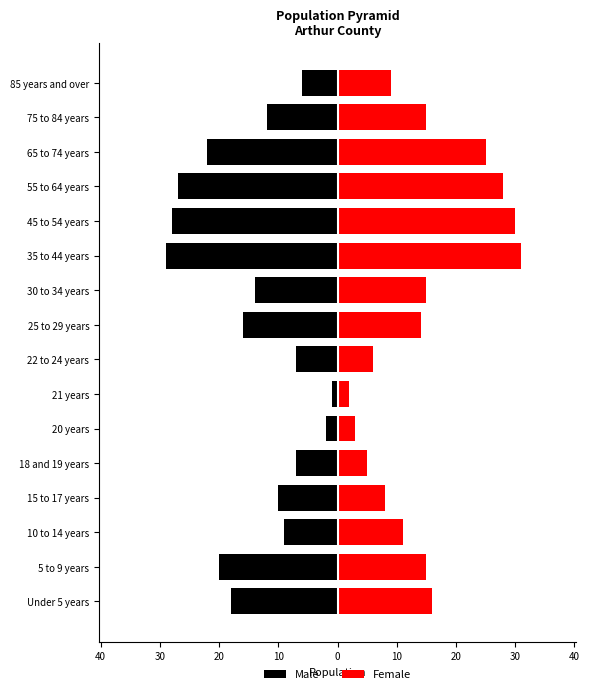

Rank the series by their average value, from highest to lowest.

Female, Male